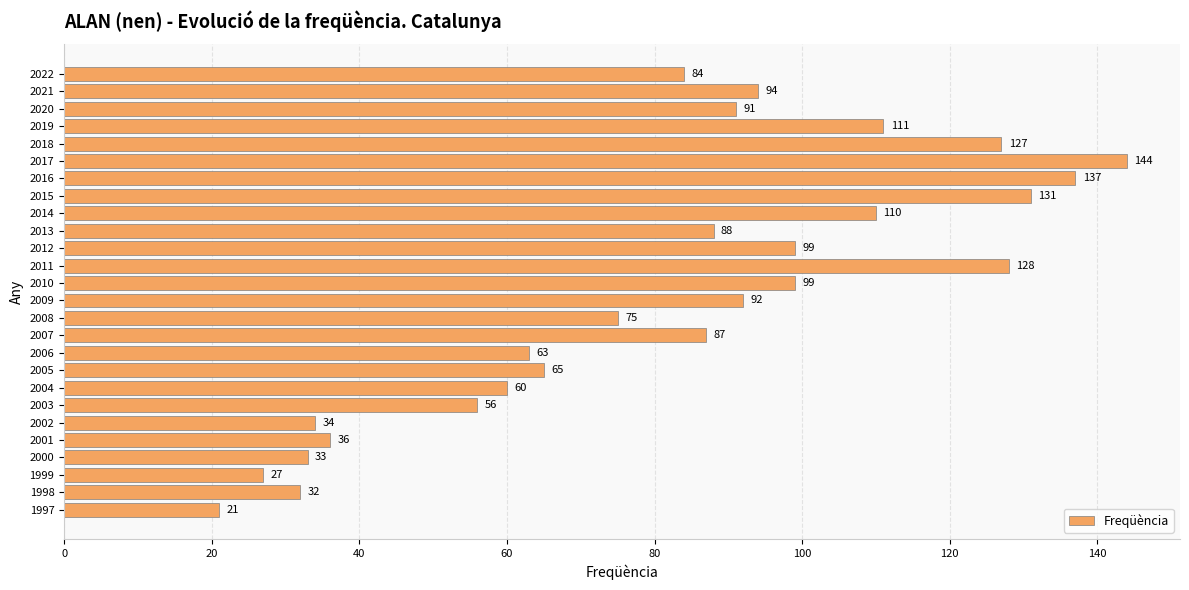

What is the difference between the second highest and minimum values?

116